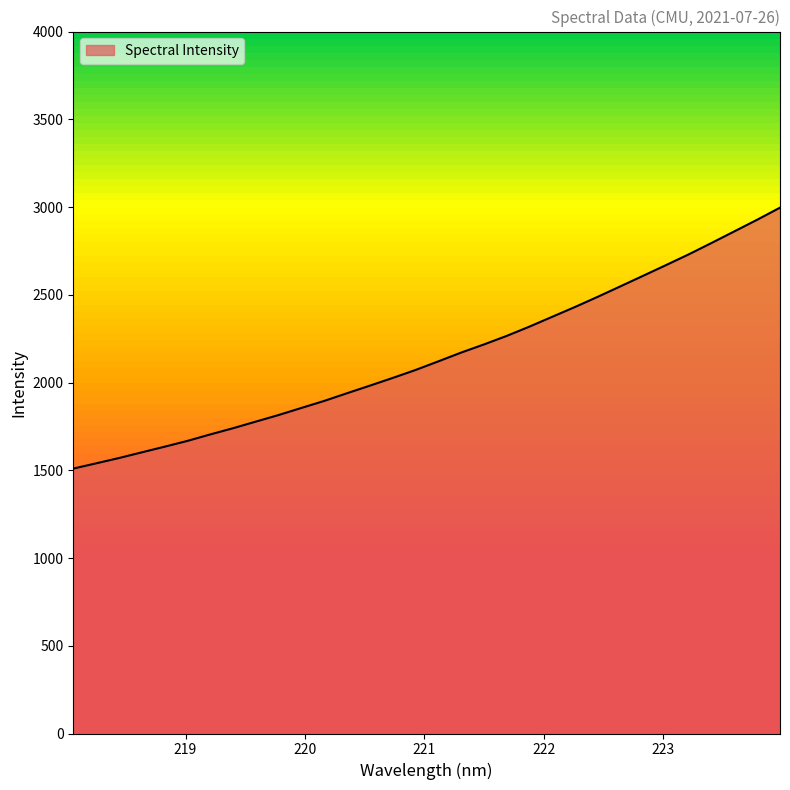

How many lines are shown in the chart?

1